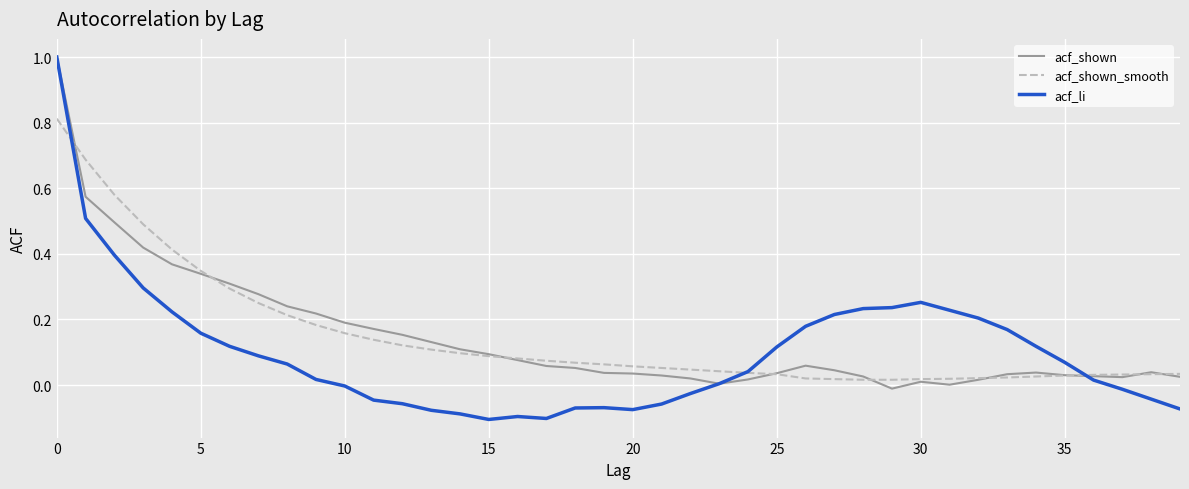

Which series has the largest range (max minus min)?

acf_li